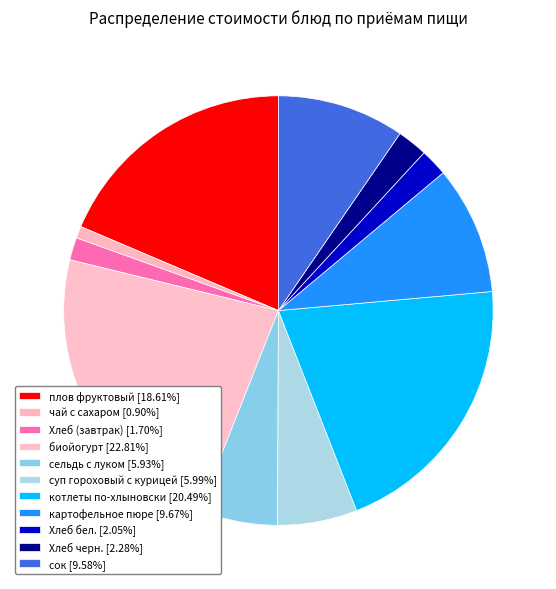

Does картофельное пюре account for over 50% of the chart?

No